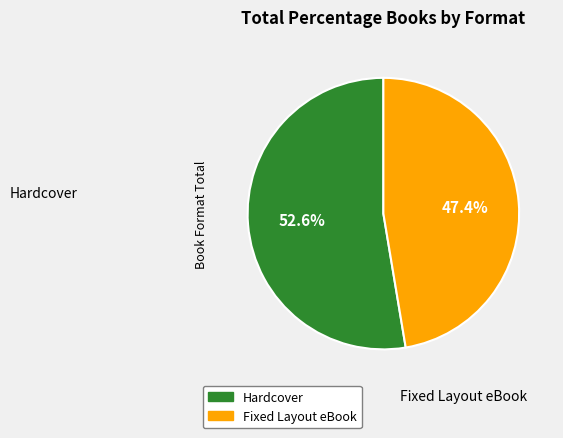

To the nearest percent, what is the combined percentage of Fixed Layout eBook and Hardcover?

100%